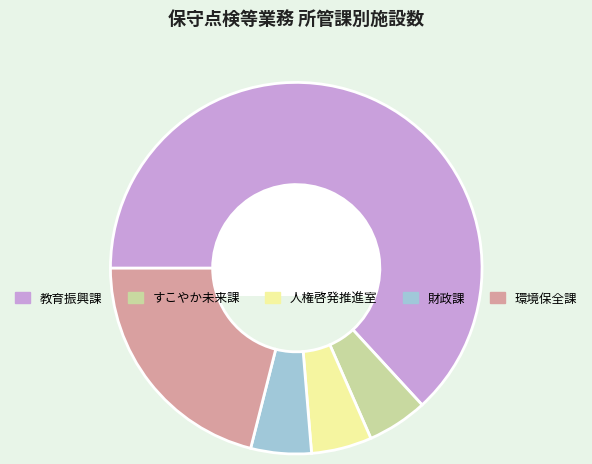

Does any single category account for the majority?

Yes